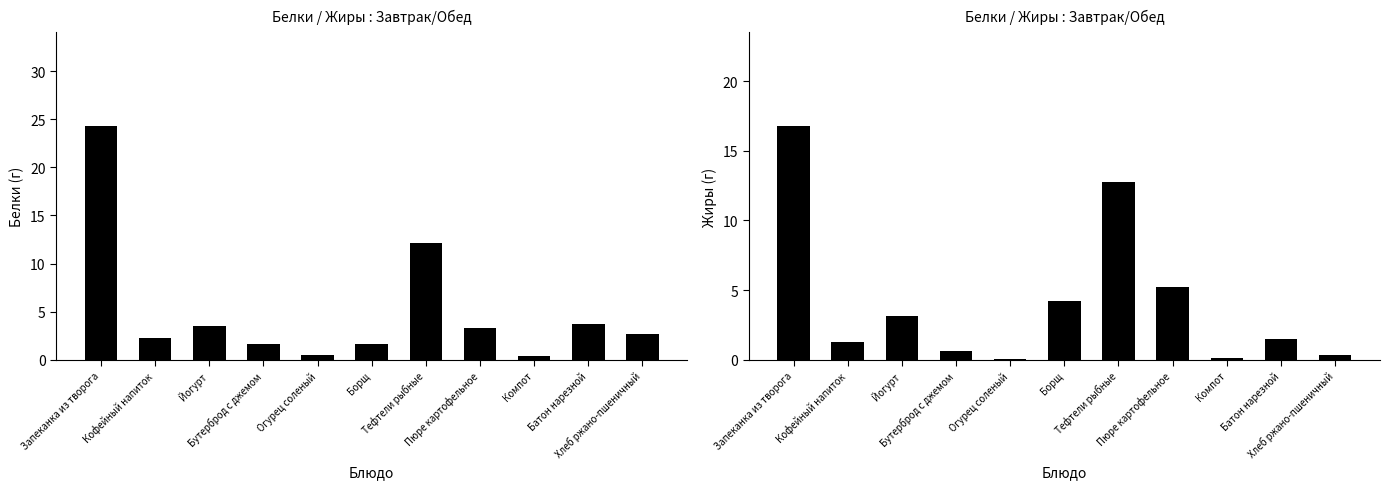

At how many categories does at least one series exceed 22?

1